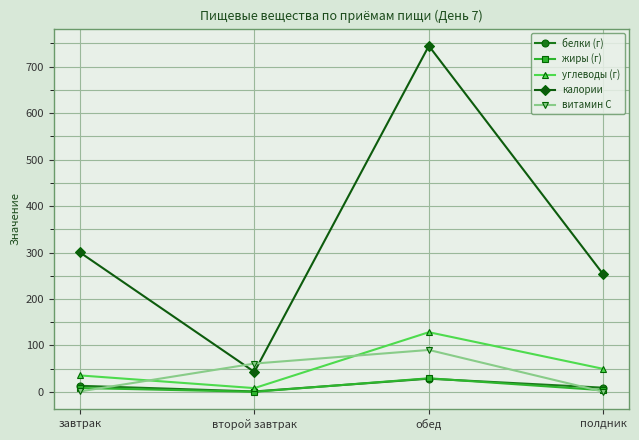

Where does the калории series first go above 300?

завтрак